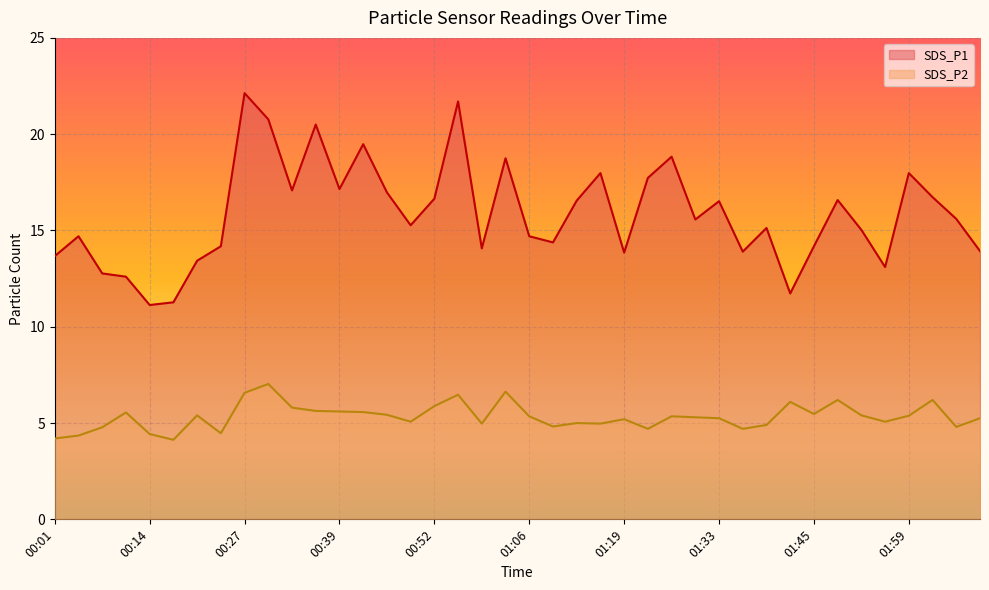

What is the difference between the highest and lowest values at 01:02?

12.1